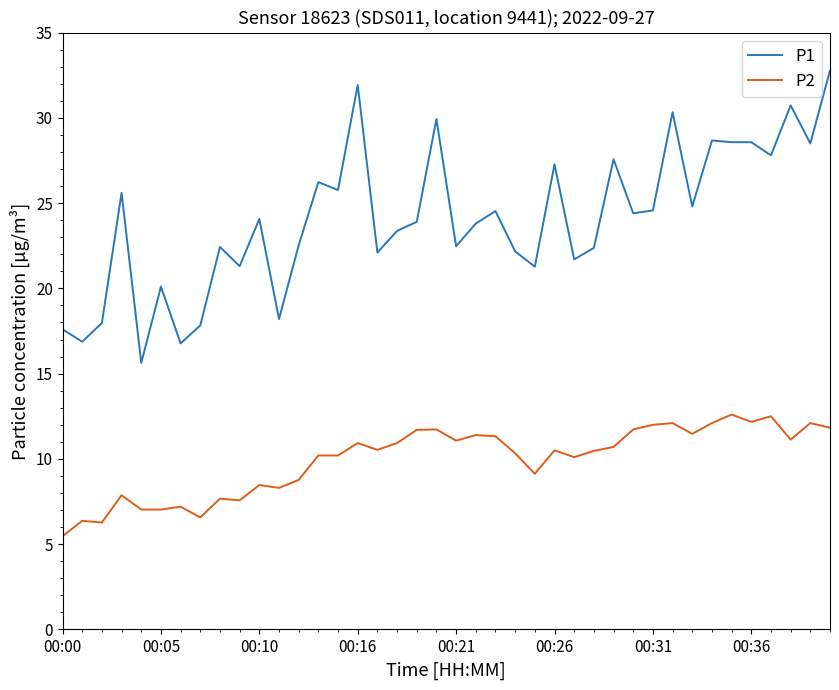

How many lines are shown in the chart?

2